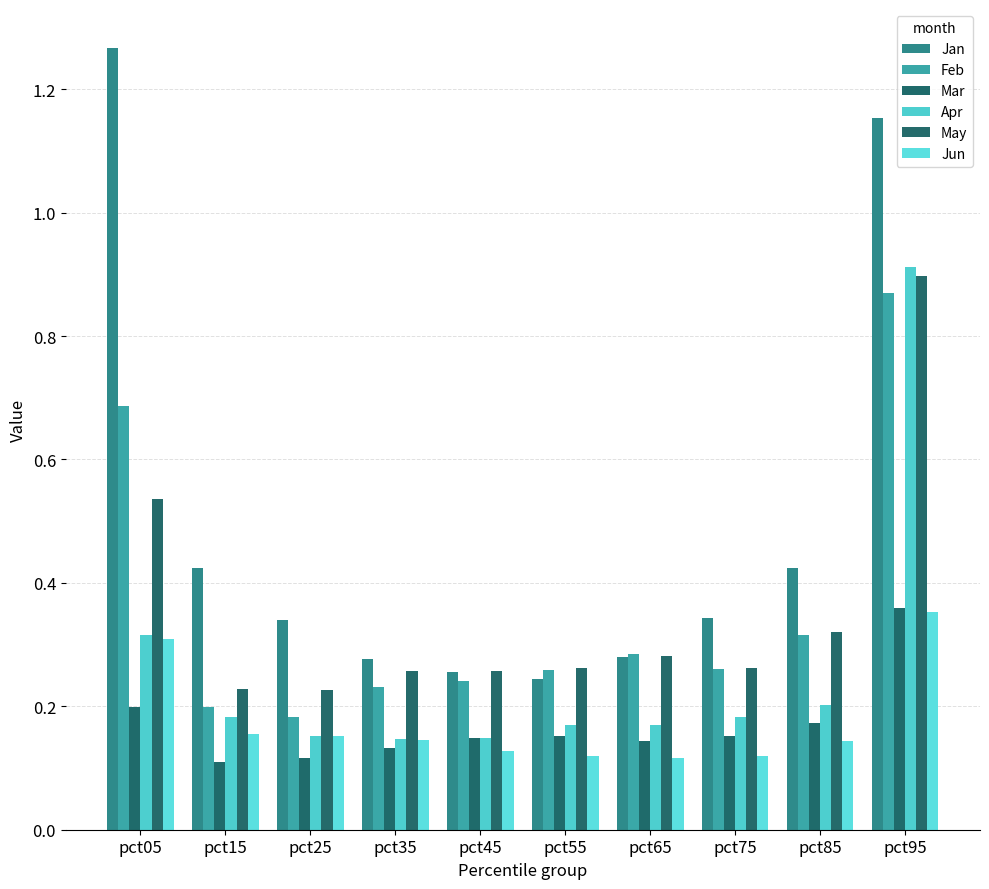

At which label does Feb reach its minimum?

pct25